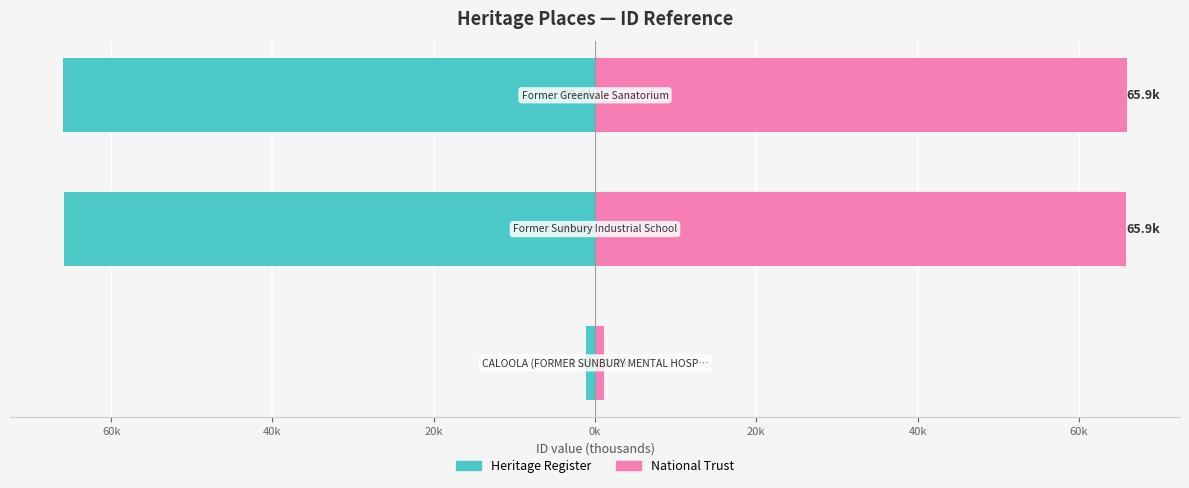

What is the smallest value displayed?

-65.9